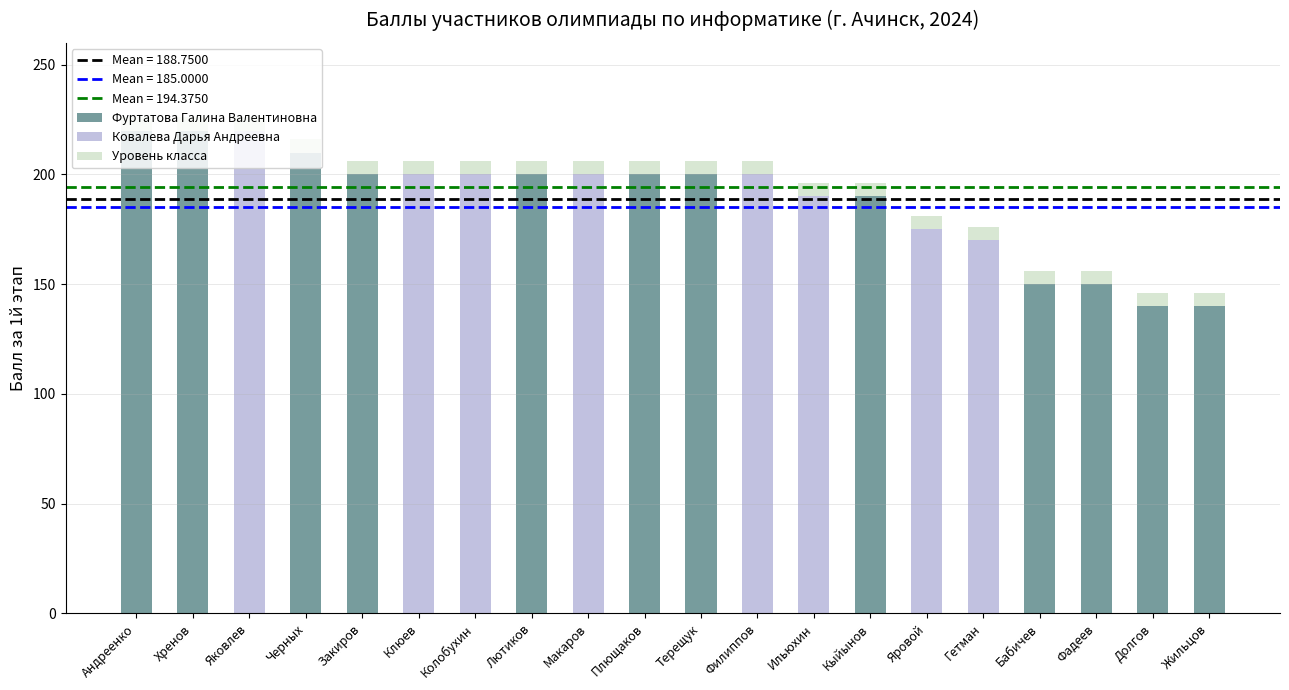

What is the sum of the Фуртатова Галина Валентиновна values at Клюев and Жильцов?

140